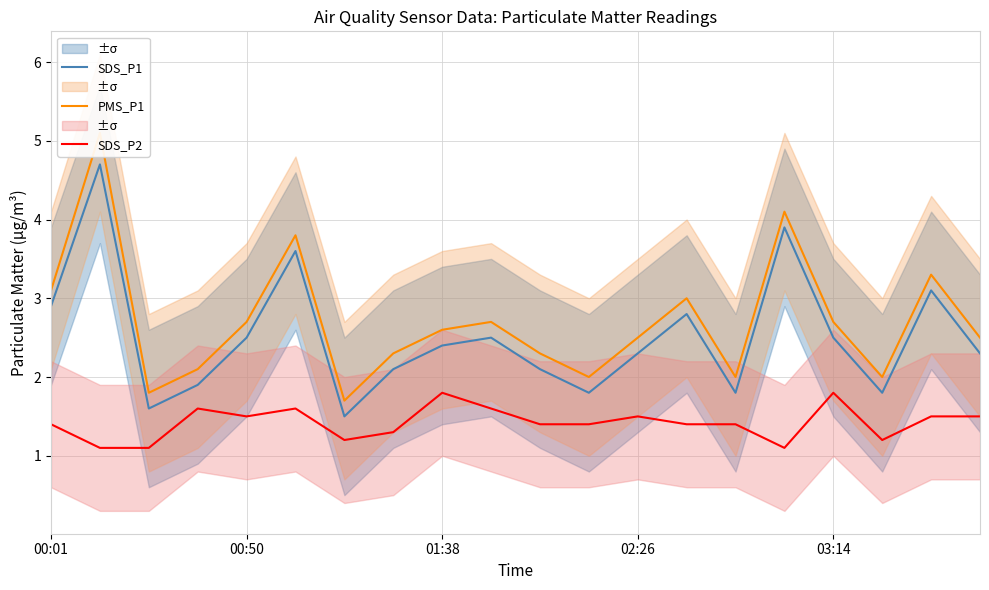

At which label does SDS_P1 first exceed 2?

00:01